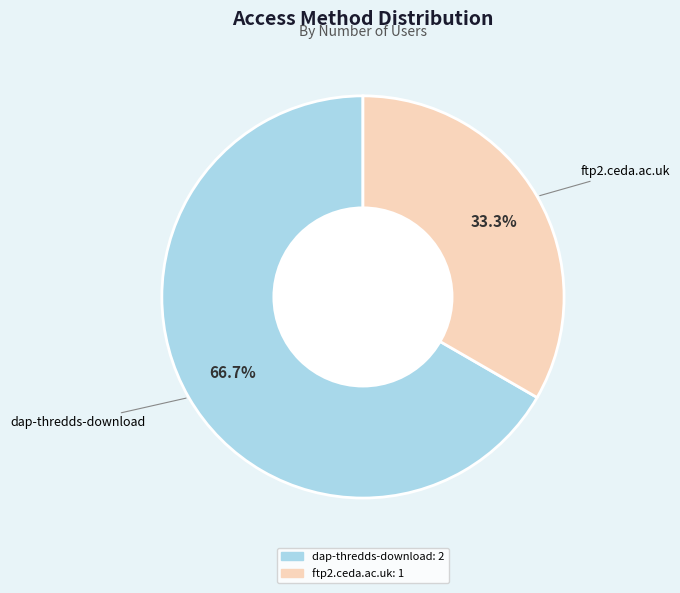

To the nearest percent, what portion does ftp2.ceda.ac.uk represent?

33%